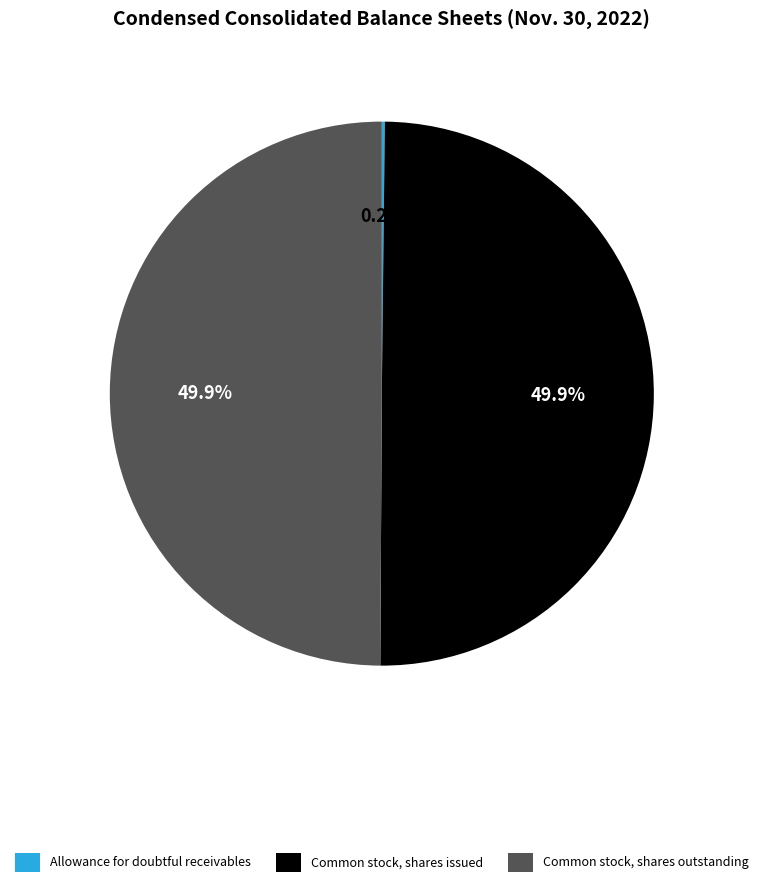

To the nearest percent, what portion does Common stock, shares issued represent?

50%